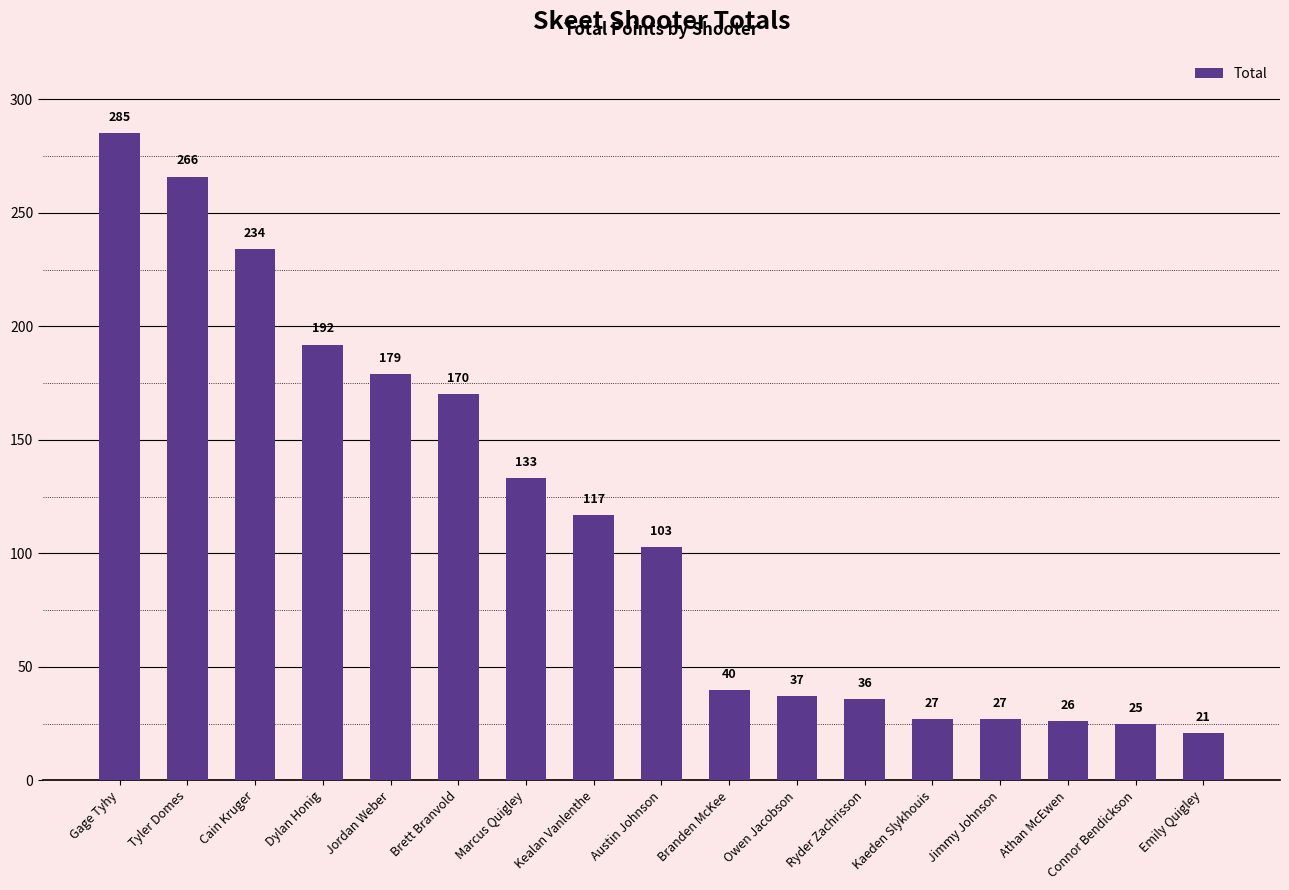

What is the change in value from Cain Kruger to Owen Jacobson?

-197